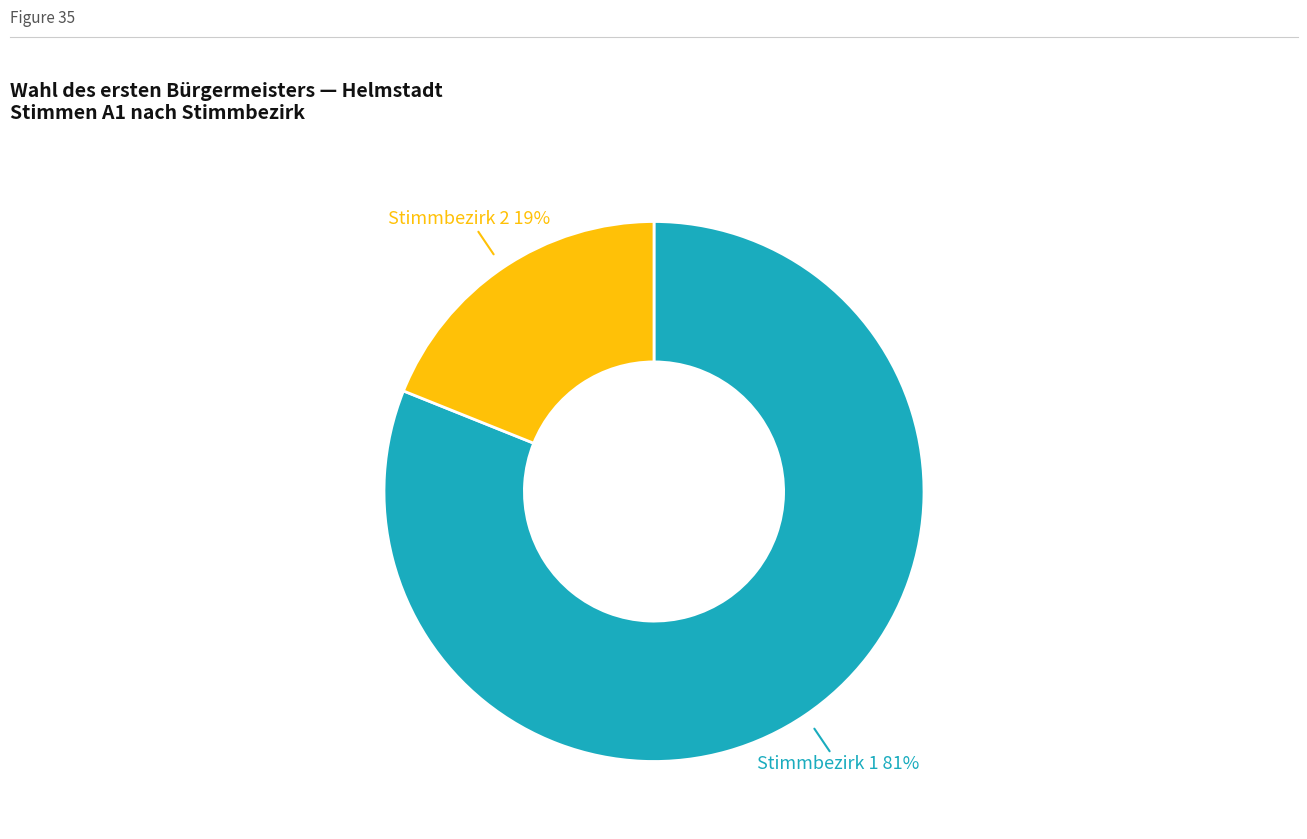

Is there a majority slice in this chart?

Yes